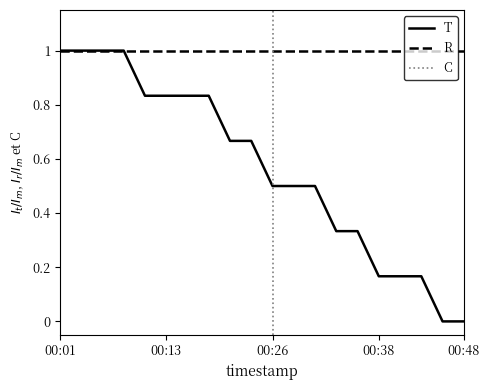

The value at 00:31 is 0.5. True or false?

True